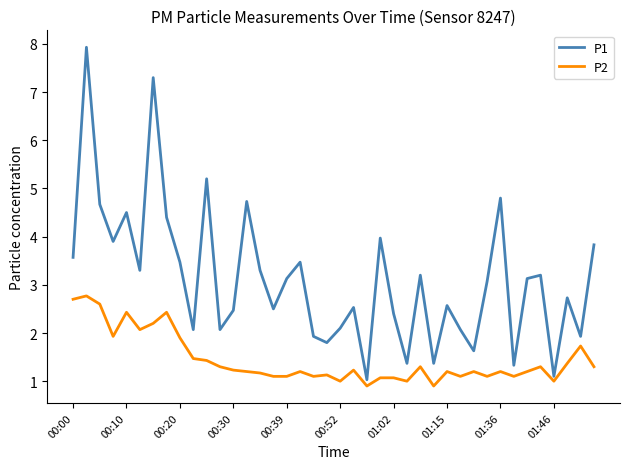

Rank the series by their average value, from lowest to highest.

P2, P1